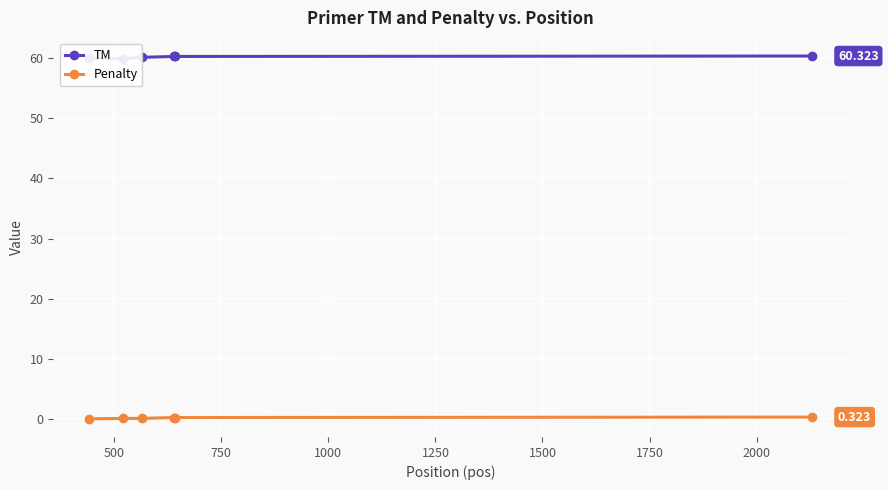

What are all the series names shown in the legend?

TM, Penalty